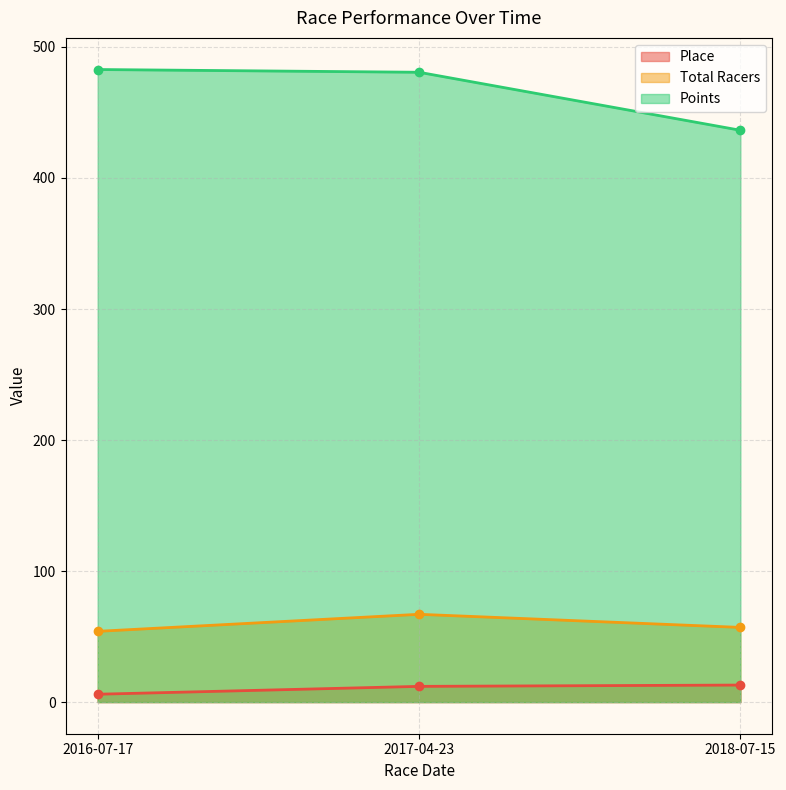

True or false: Place has a value of 18.3 at 2017-04-23.

False